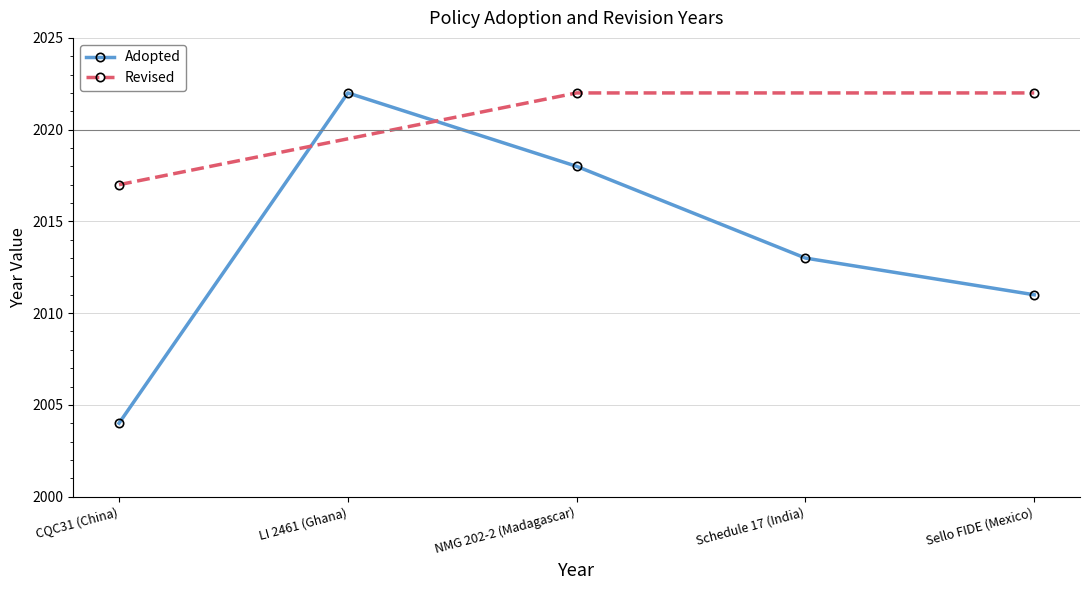

What value does the data have at CQC31 (China), to the nearest 10?

2000